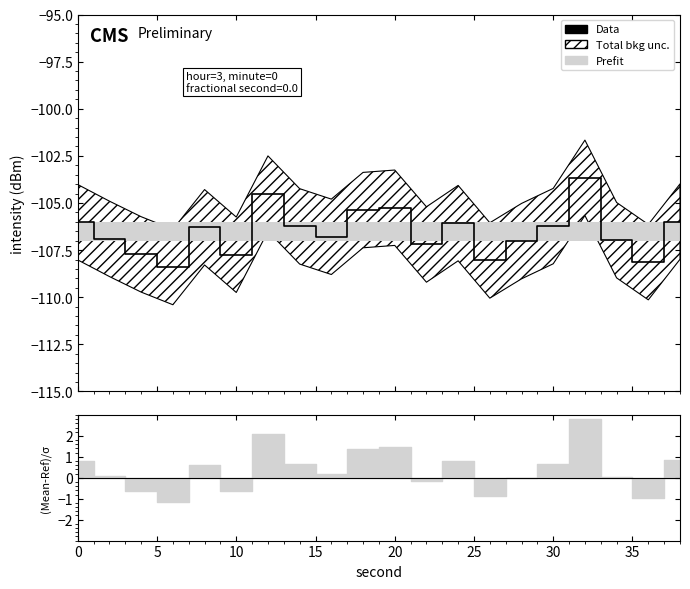

What is the sum of all values?

-2130.6